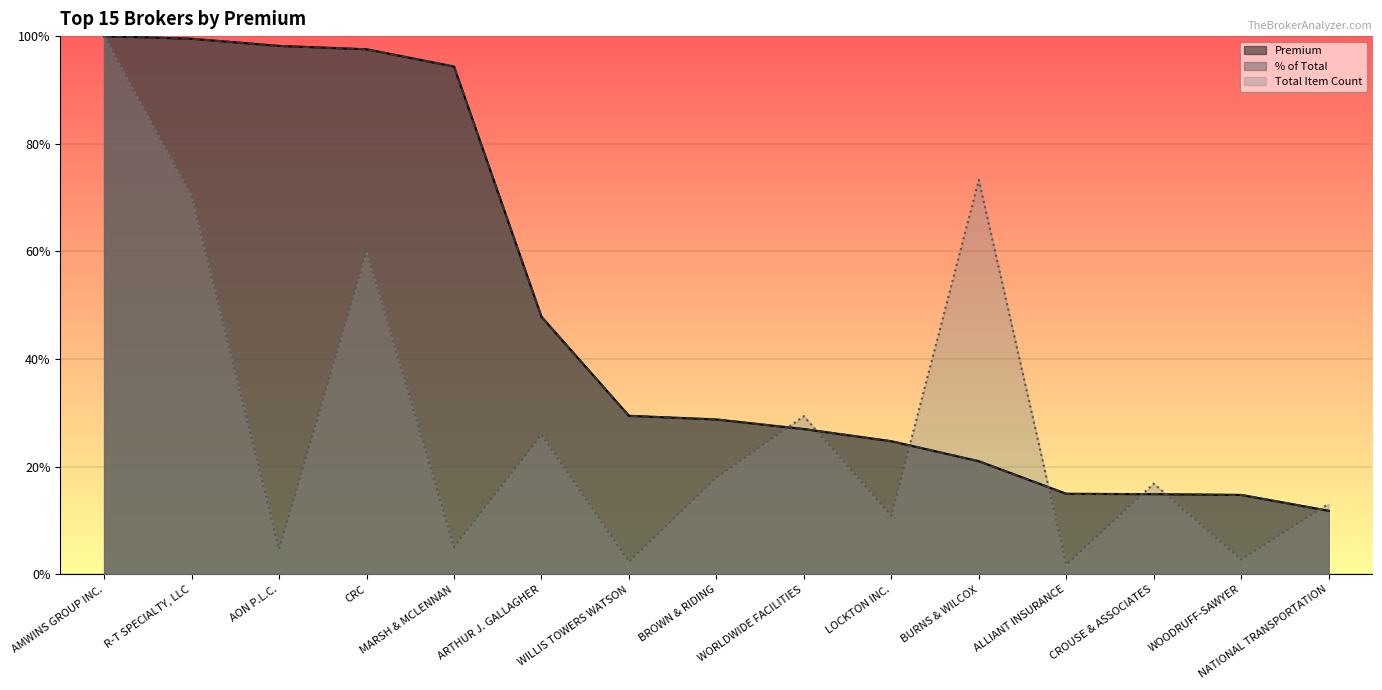

True or false: Premium has more than 2 points higher than both neighbors.

False